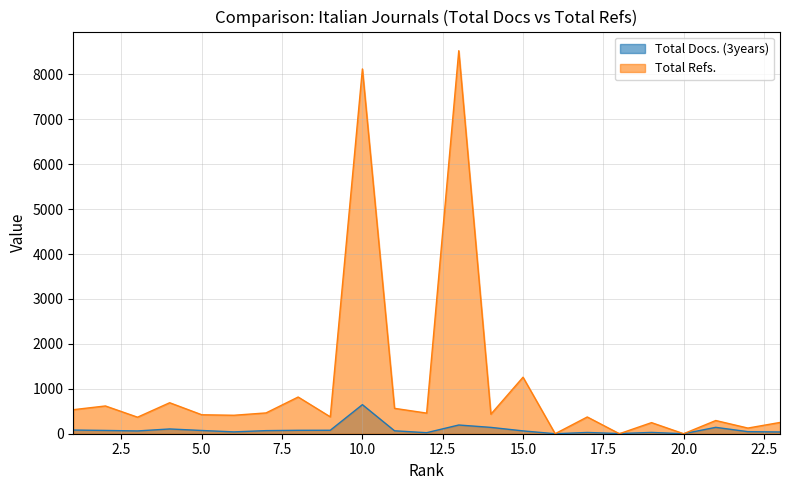

What is the maximum value shown in the chart?

8526